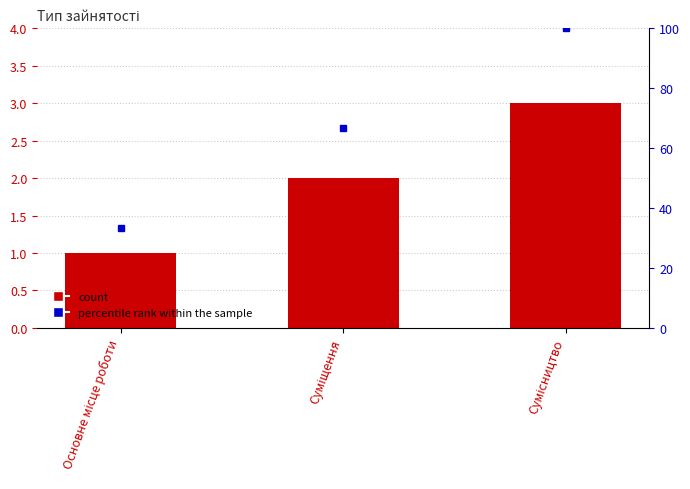

What is the label of the 2nd bar from the right?

Суміщення